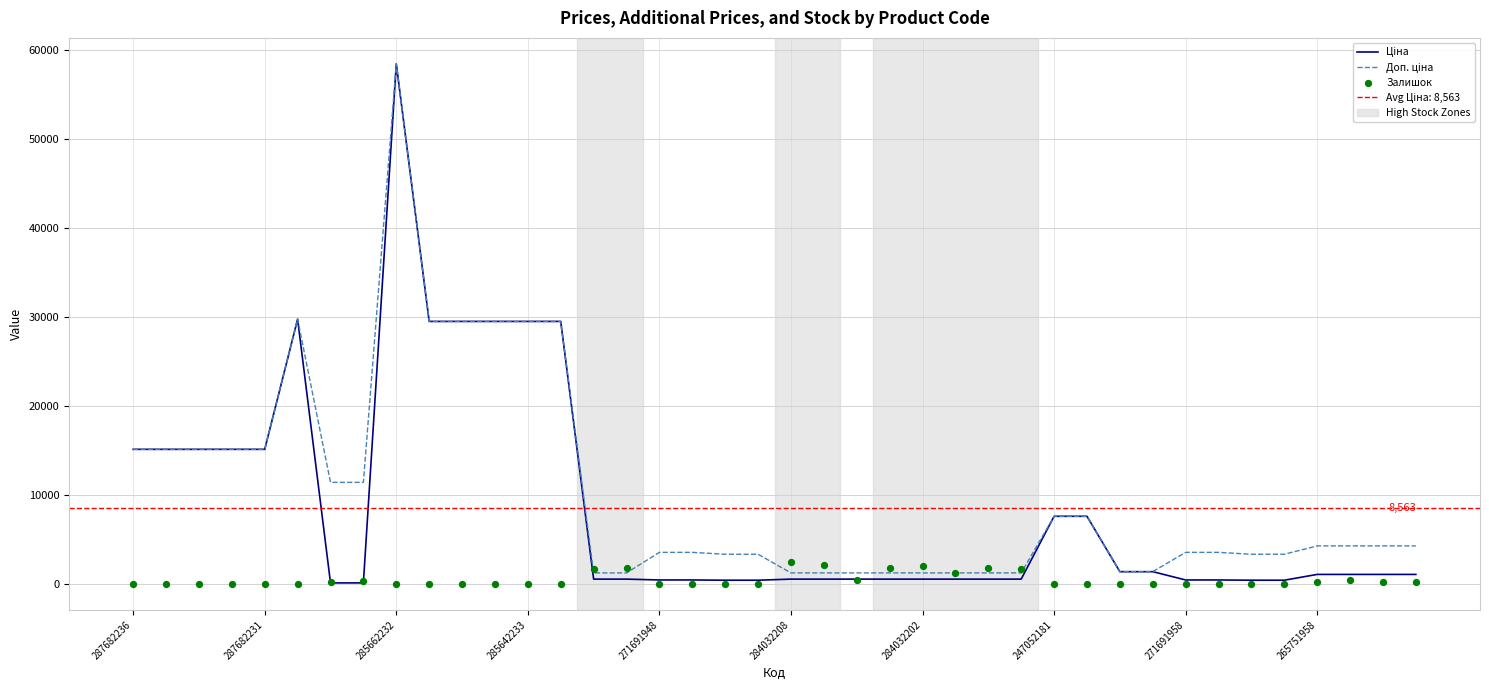

Is the value of Залишок at 16 greater than the value of Ціна at 19?

No